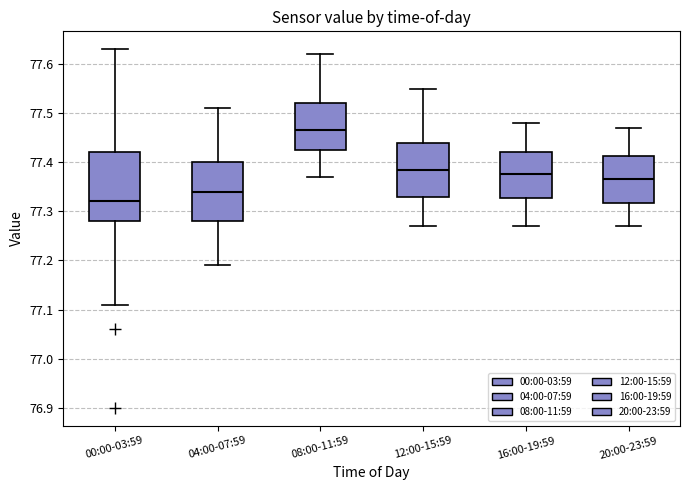

Comparing the boxes themselves (not the whiskers), which one is the tallest?

00:00-03:59